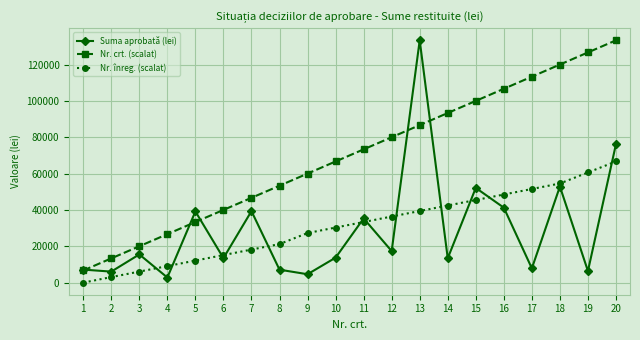

List the labels in order of Nr. înreg. (scalat) value, largest first.

20, 19, 18, 17, 16, 15, 14, 13, 12, 11, 10, 9, 8, 7, 6, 5, 4, 3, 2, 1